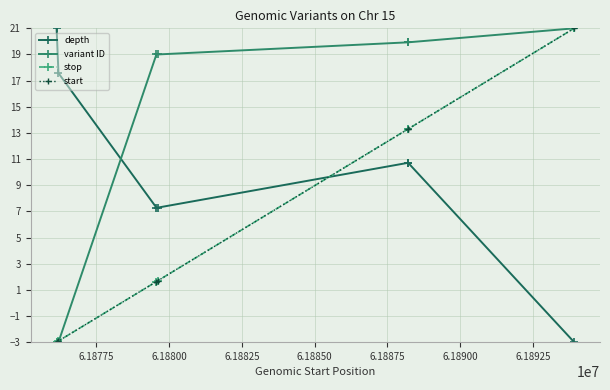

How many intersections are there between depth and start?

1